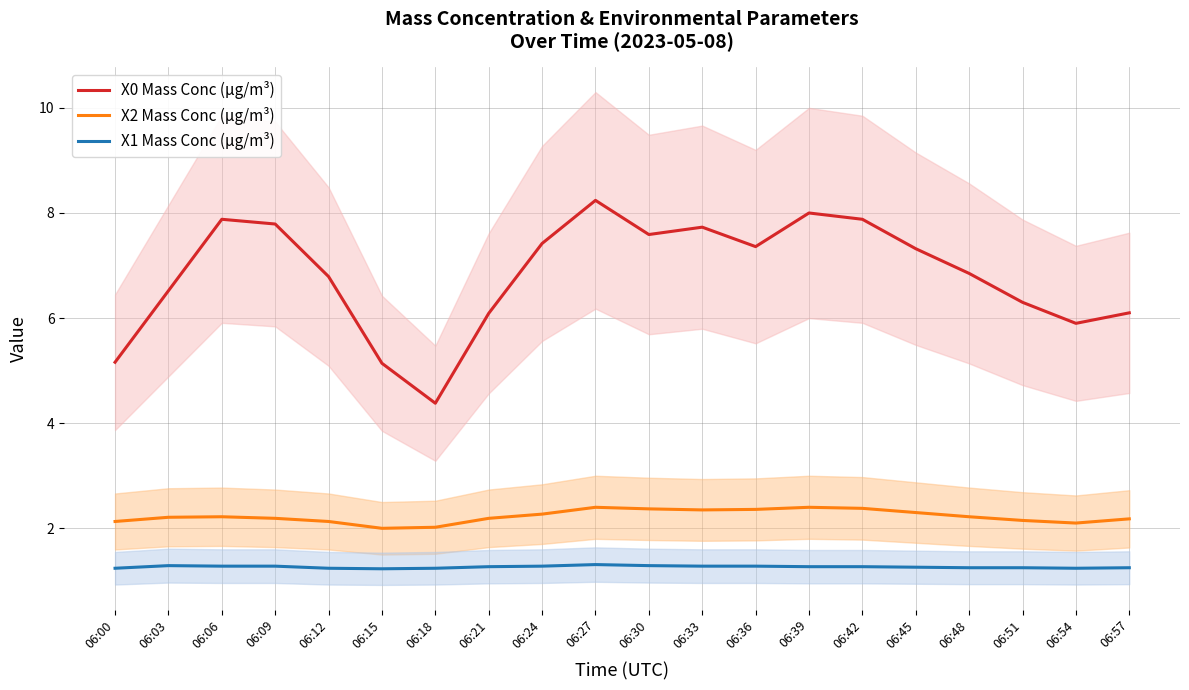

Rank the series by their average value, from lowest to highest.

X1 Mass Conc (μg/m³), X2 Mass Conc (μg/m³), X0 Mass Conc (μg/m³)